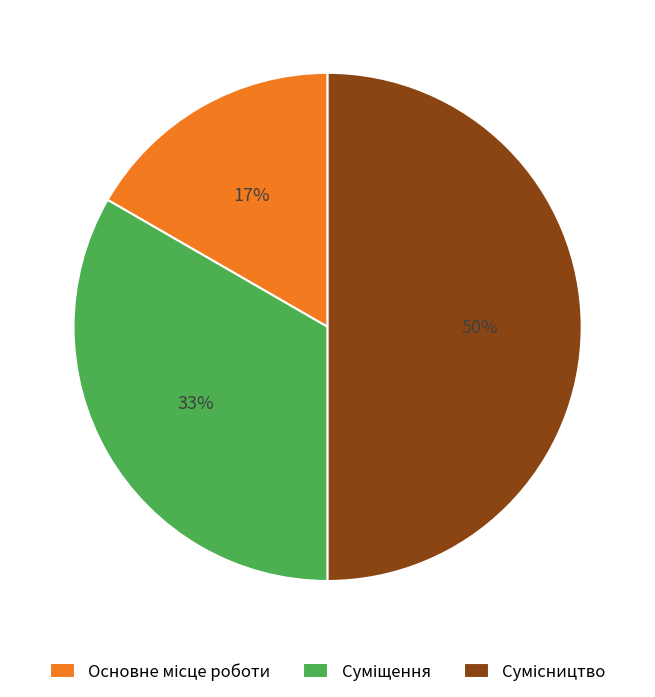

To the nearest percent, what is the difference between the largest and smallest slice percentages?

33%